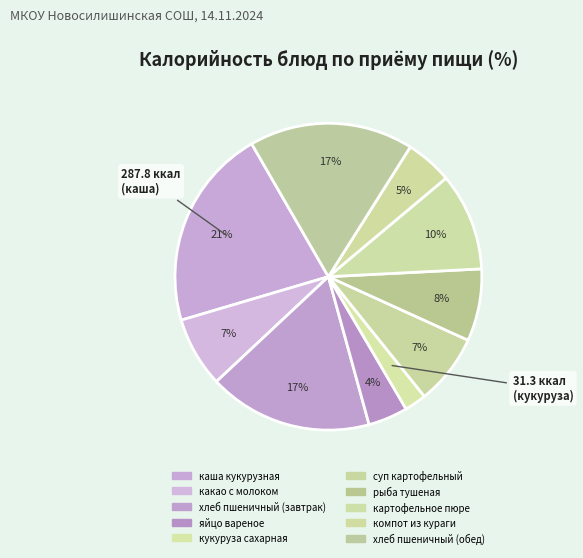

Count the number of slices in the pie.

10